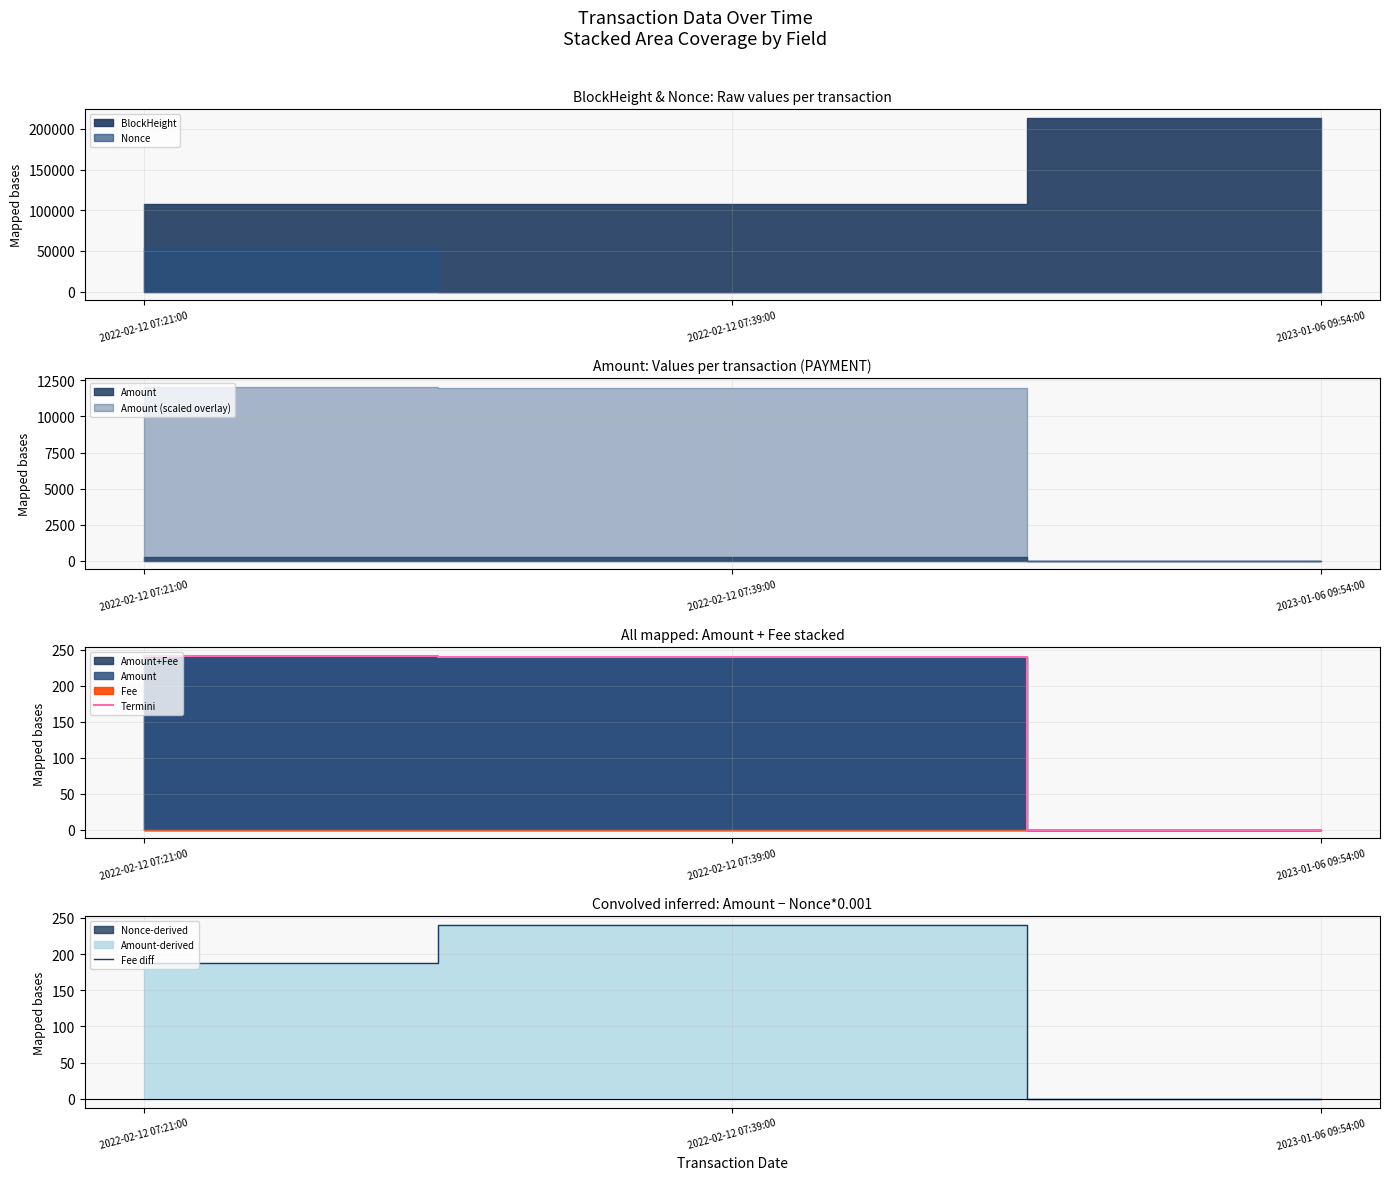

What is the difference between the Termini values at 2023-01-06 09:54:00 and 2022-02-12 07:39:00?

240.0